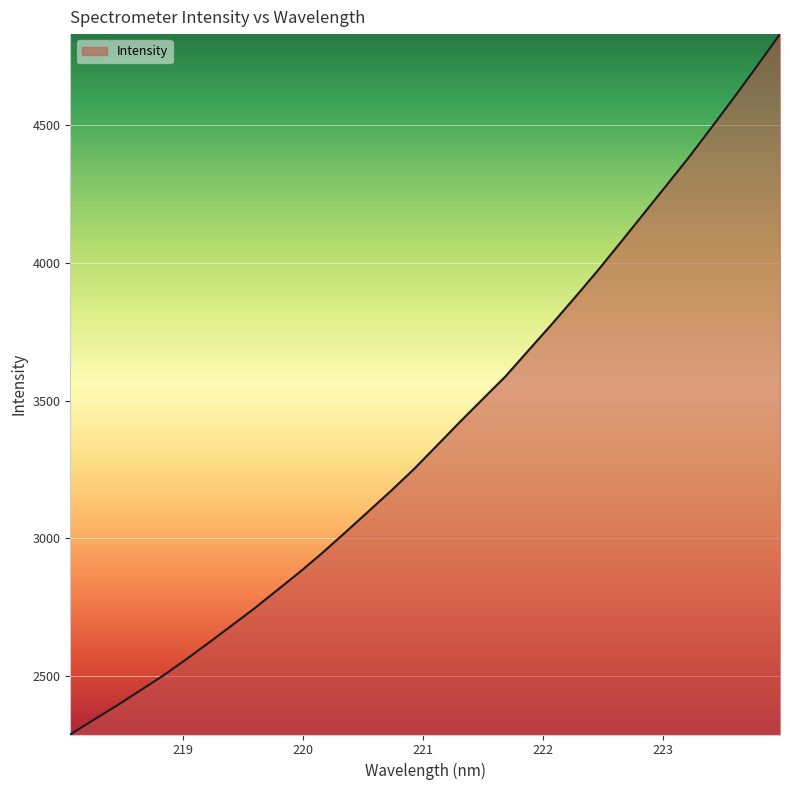

What is the maximum value shown in the chart?

4830.3